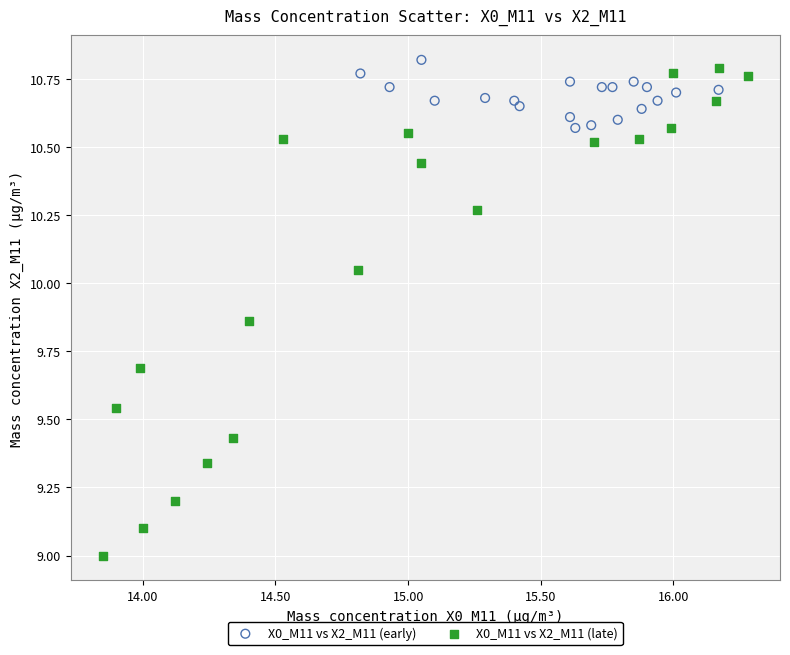

Which series reaches the minimum Y coordinate?

X0_M11 vs X2_M11 (late)